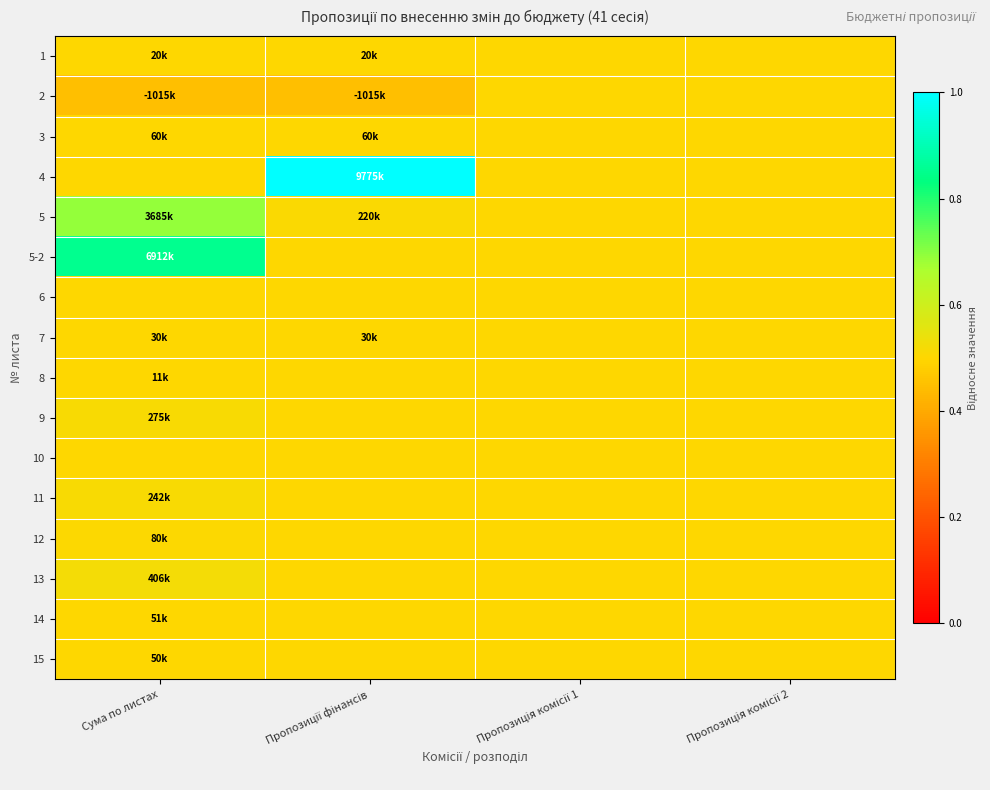

What is the difference between the highest and lowest values at Пропозиції фінансів?

0.6